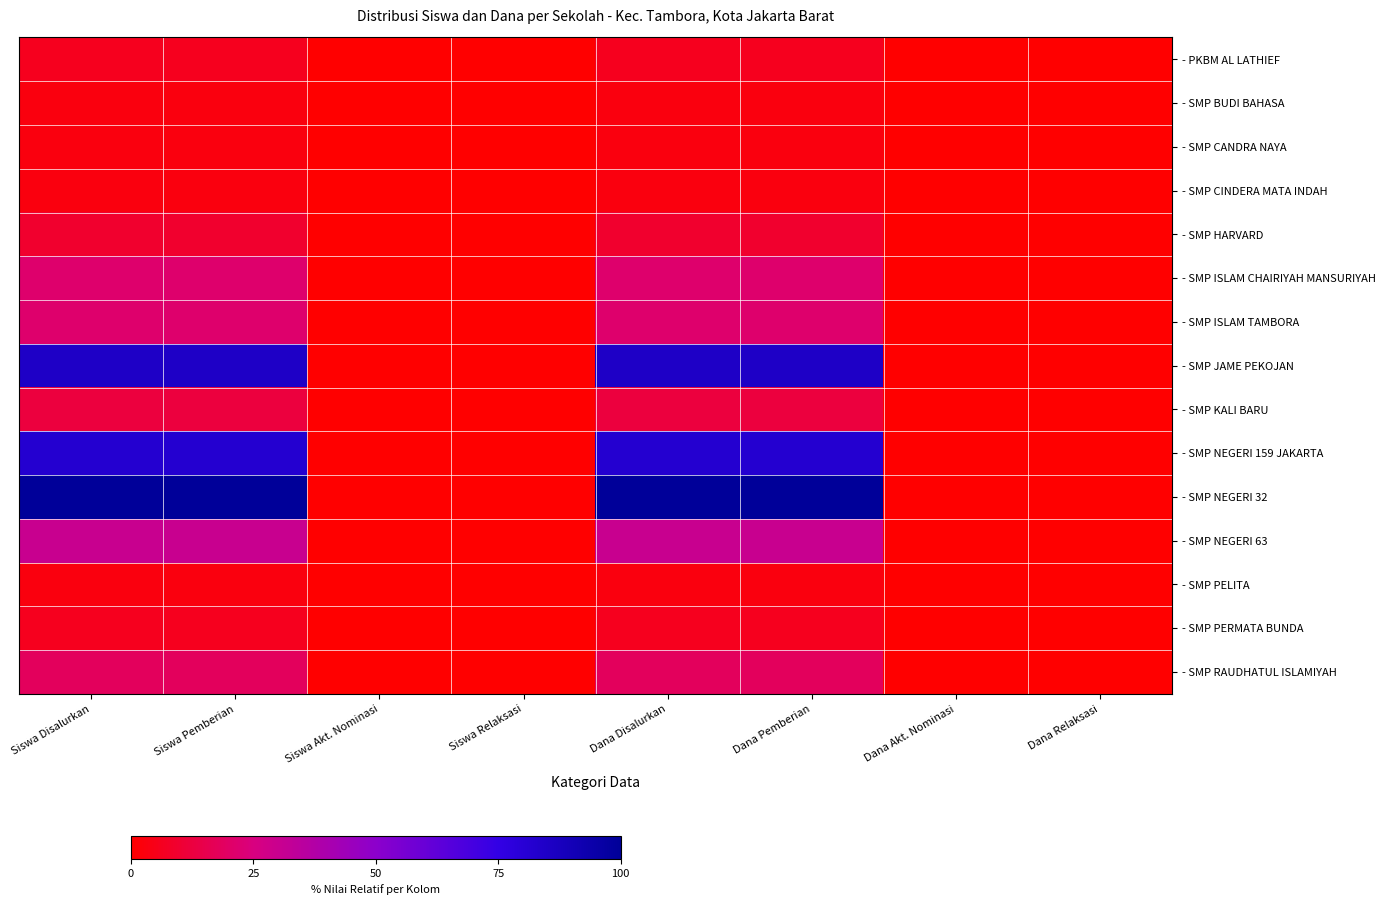

Which label corresponds to the largest value in the chart?

Siswa Disalurkan